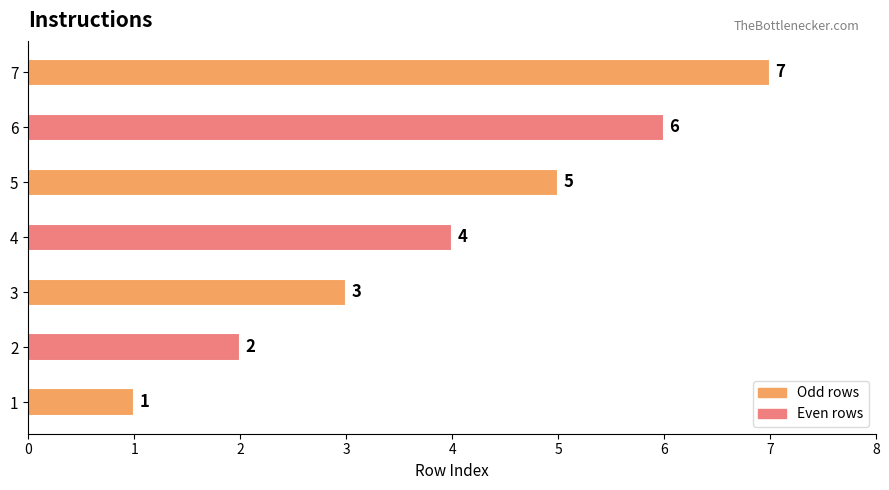

How many values are between 2 and 6?

5